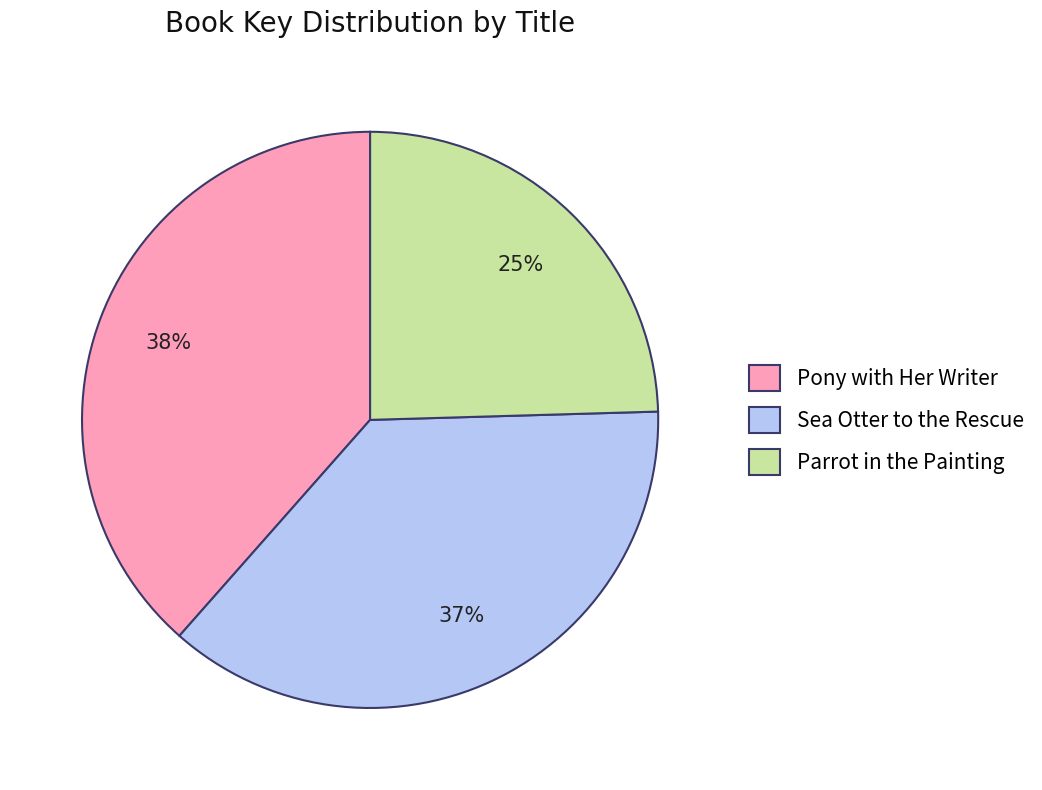

To the nearest percent, what percentage of the pie is Sea Otter to the Rescue?

37%